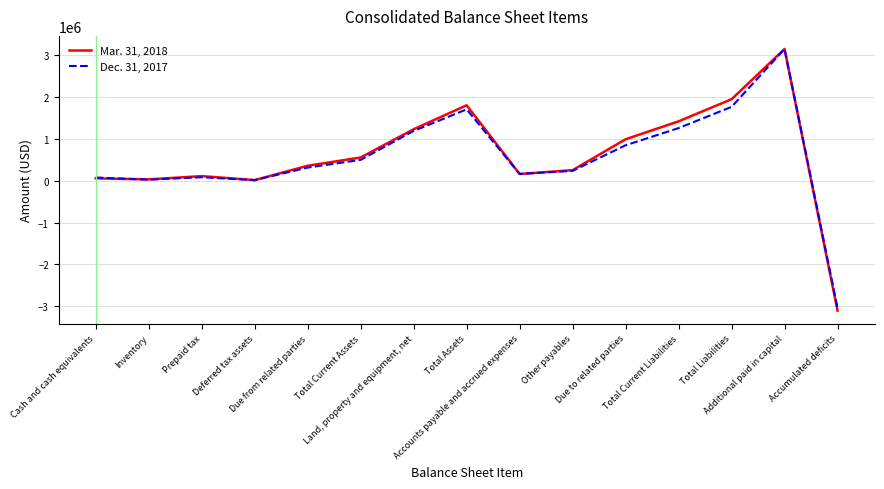

Which series has the widest spread of values?

Mar. 31, 2018